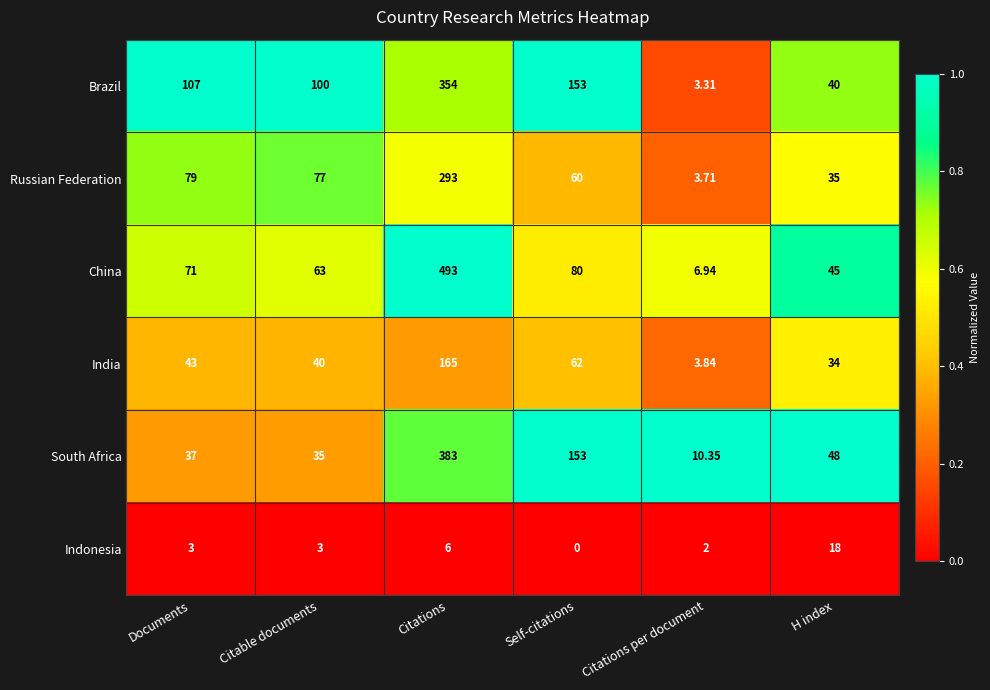

Where is China nearest to the value 249?

Self-citations